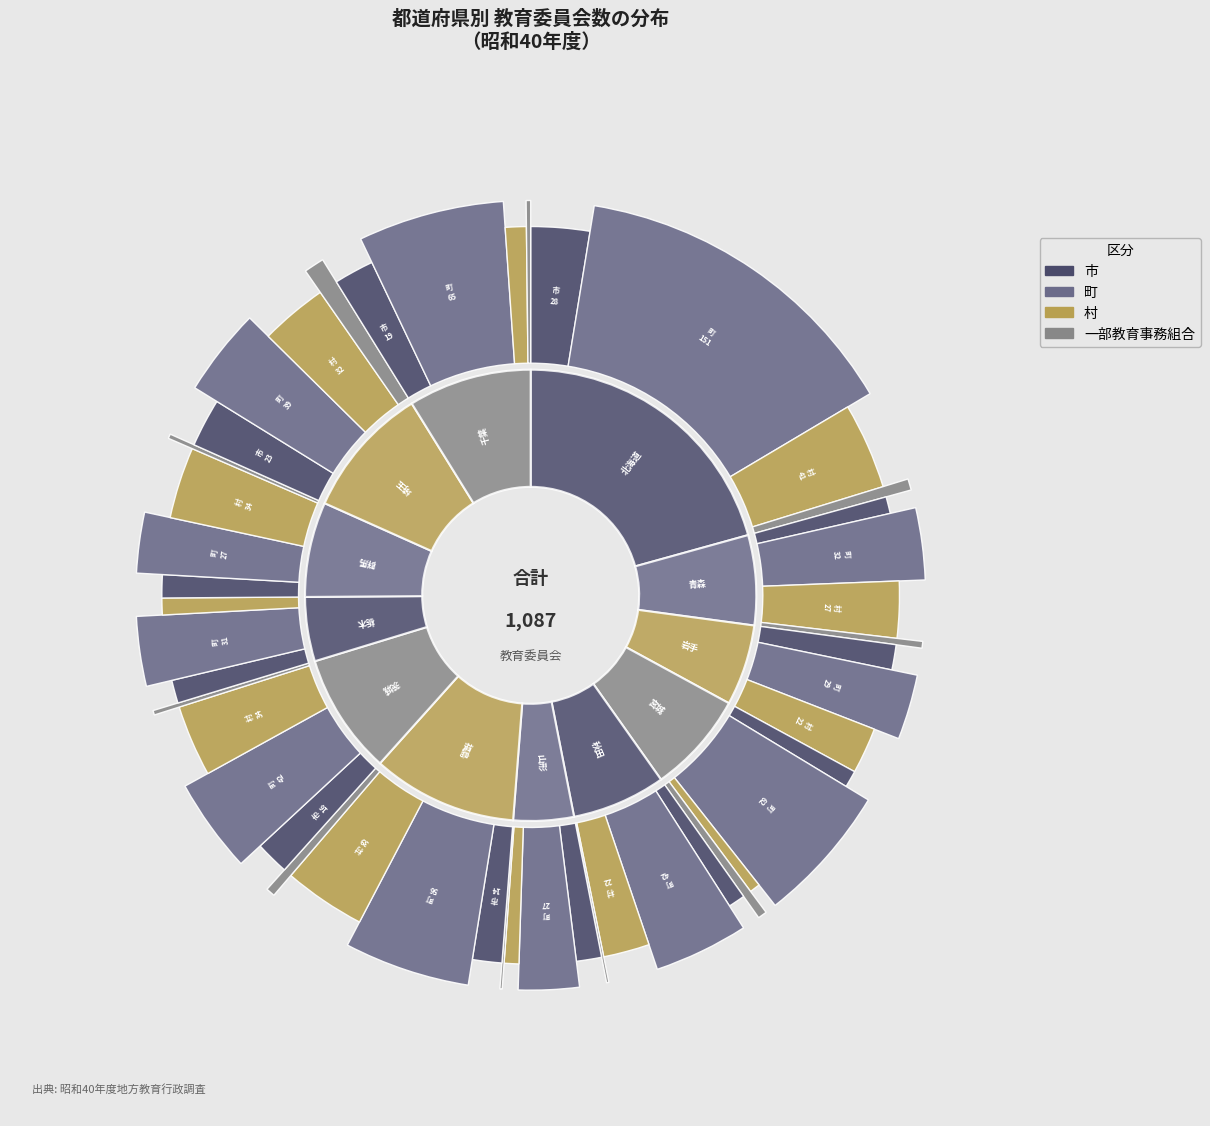

Count the number of slices in the pie.

12